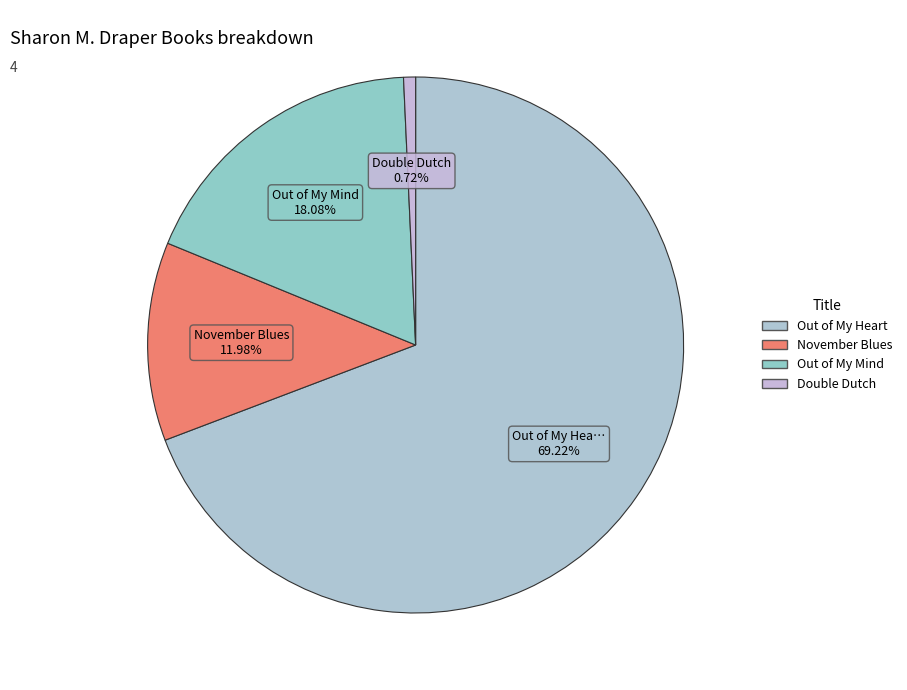

What percentage do November Blues and Double Dutch together represent?

12.7%